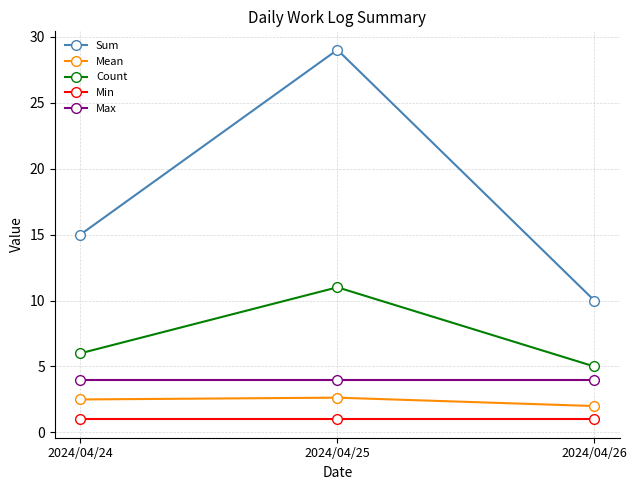

At how many categories does at least one series exceed 3?

3